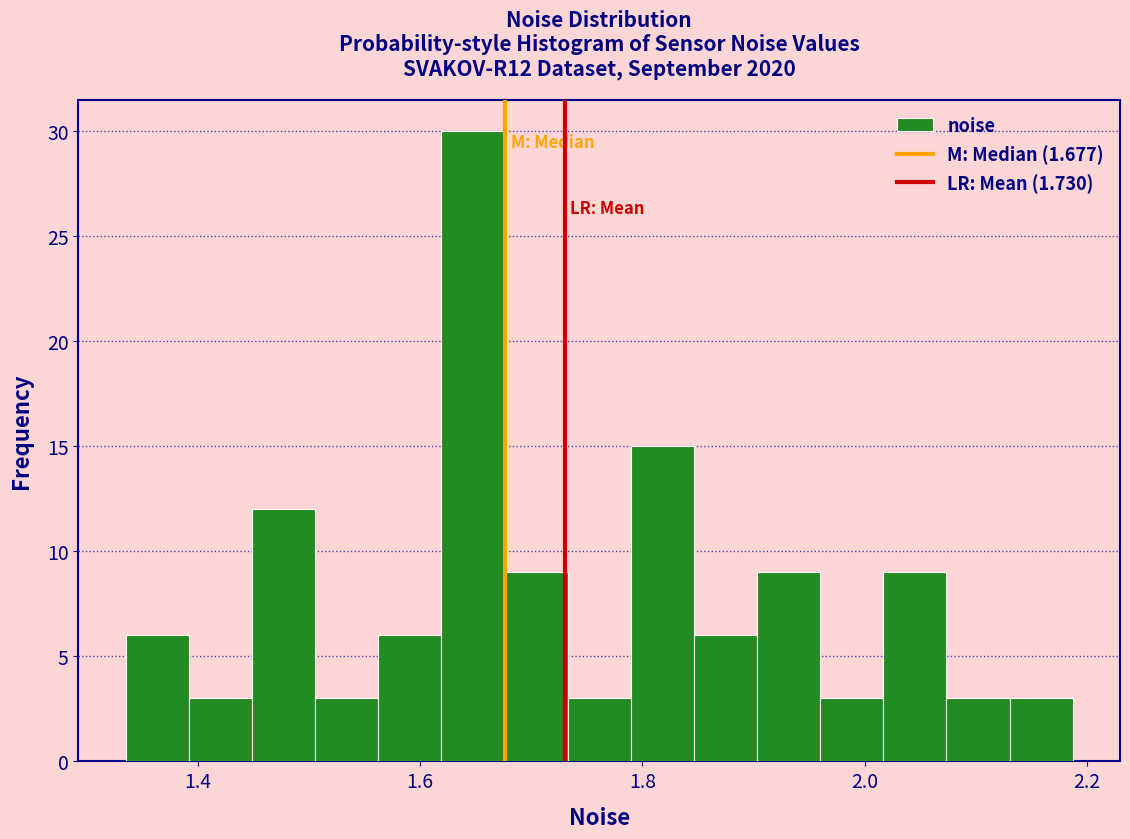

Read against the x-axis, roughly where is the centre of the tallest bar?

1.64